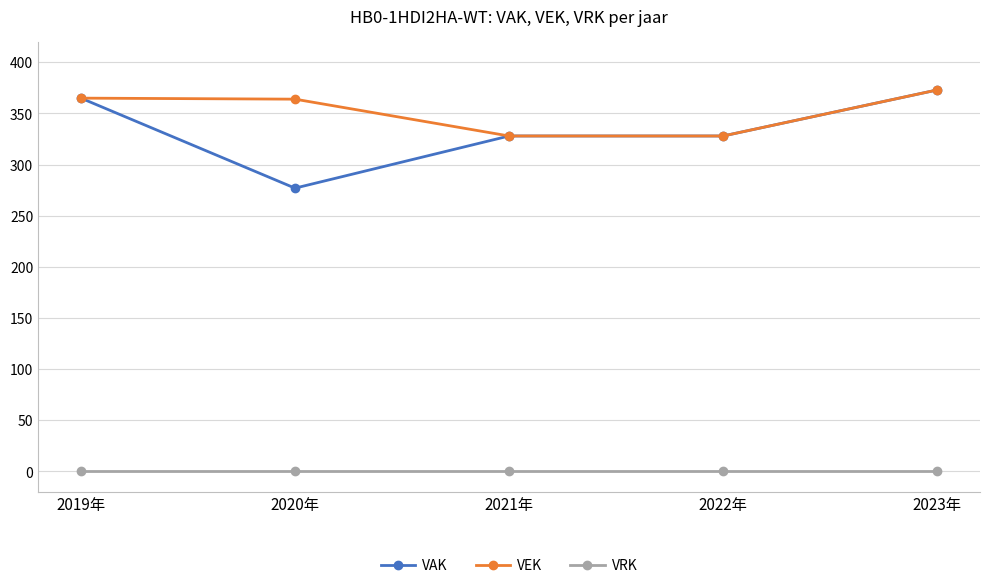

At which category does the chart reach its peak across all series?

2023年